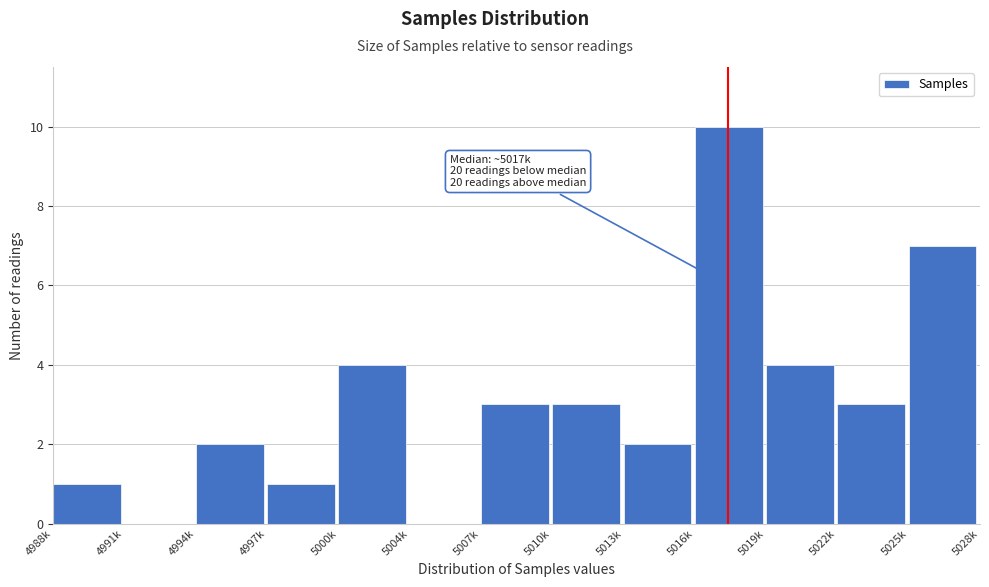

Reading right to left, extract all data points from this chart.

5025k=7	5022k=3	5019k=4	5016k=10	5013k=2	5010k=3	5007k=3	5004k=0	5000k=4	4997k=1	4994k=2	4991k=0	4988k=1